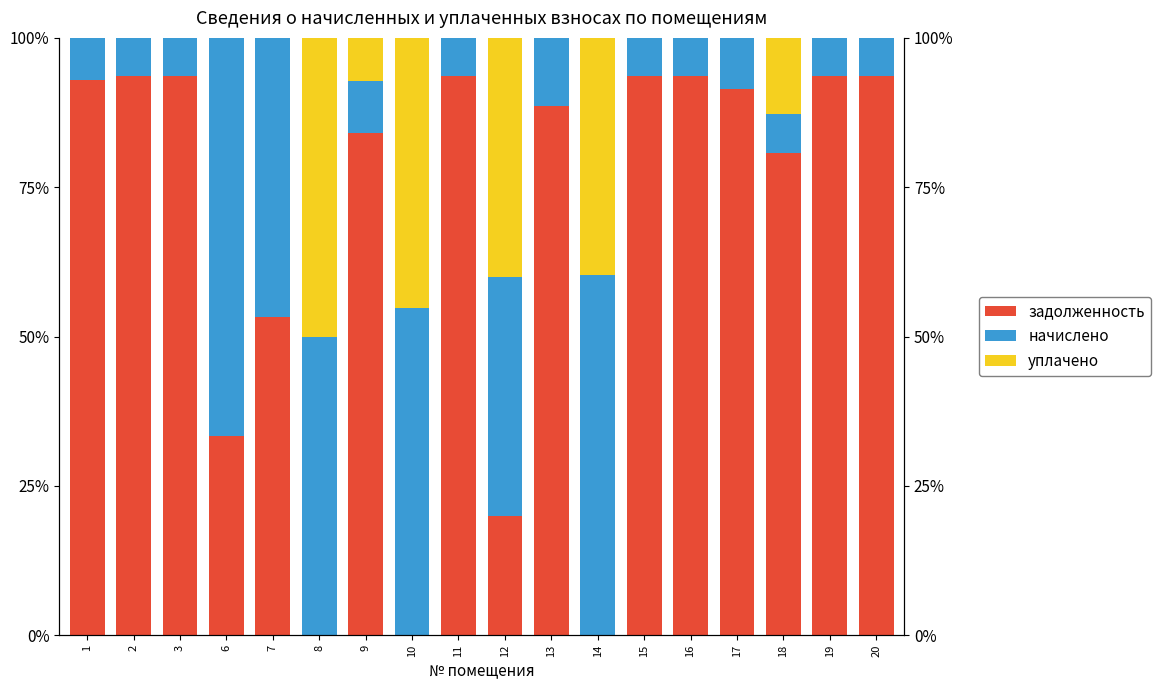

Where is уплачено nearest to the value 25?

18